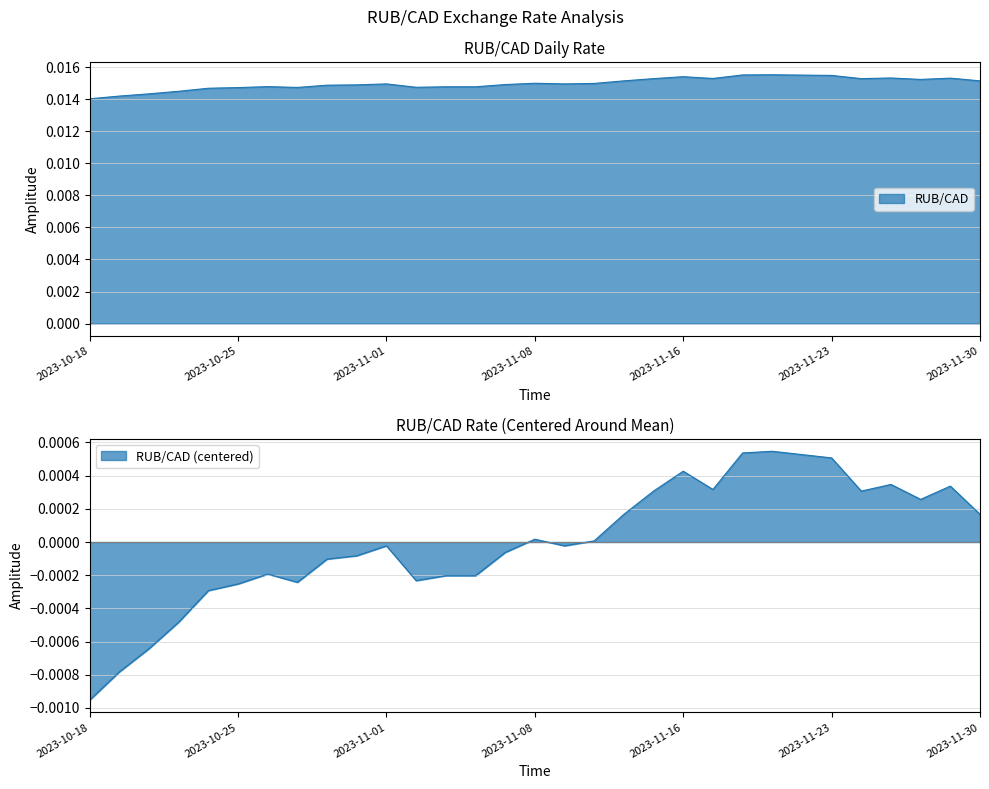

How many lines are shown in the chart?

1